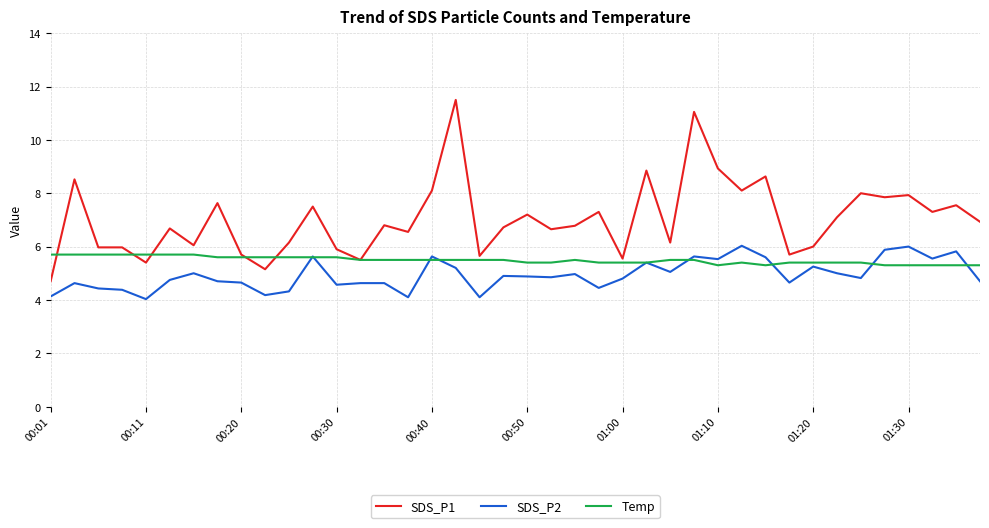

True or false: SDS_P1 and SDS_P2 cross at least once.

False